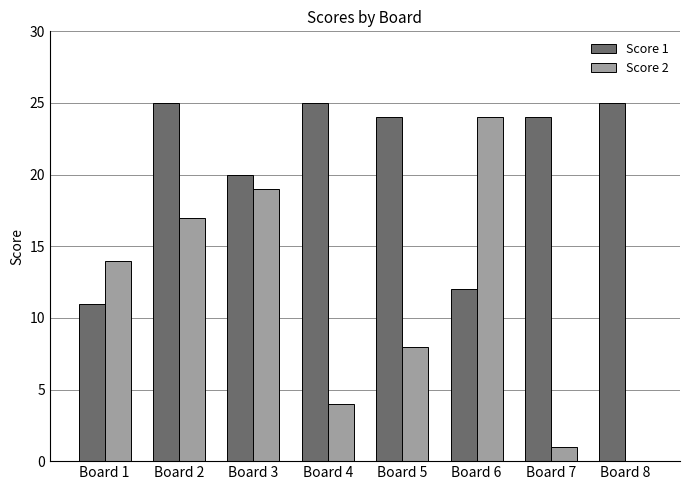

Which series changed the most between Board 3 and Board 7?

Score 2